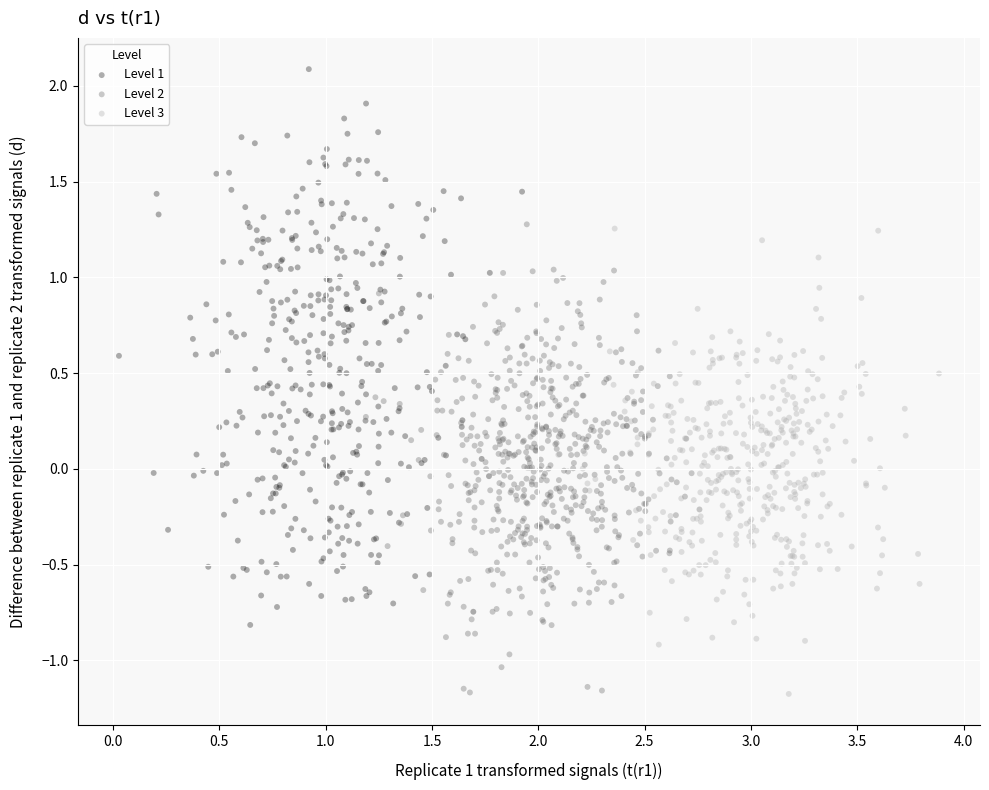

Which series has the largest Y range (max minus min)?

Level 1